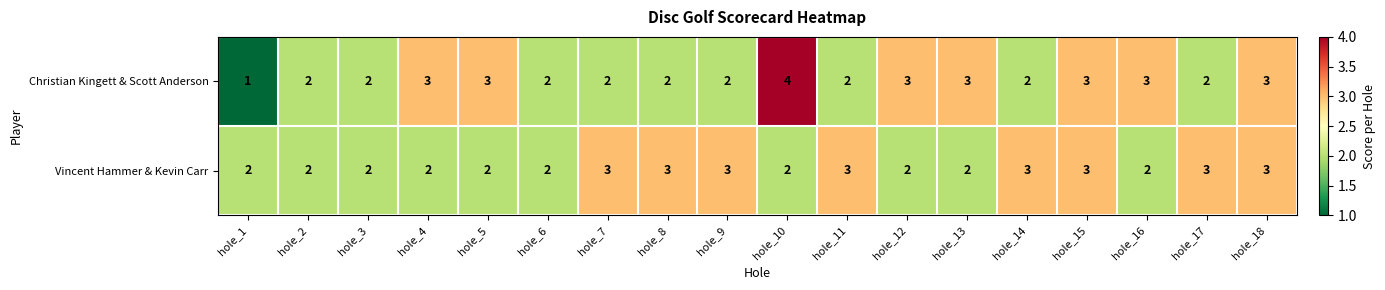

What is the difference between the maximum and minimum values in the Christian Kingett & Scott Anderson series?

3